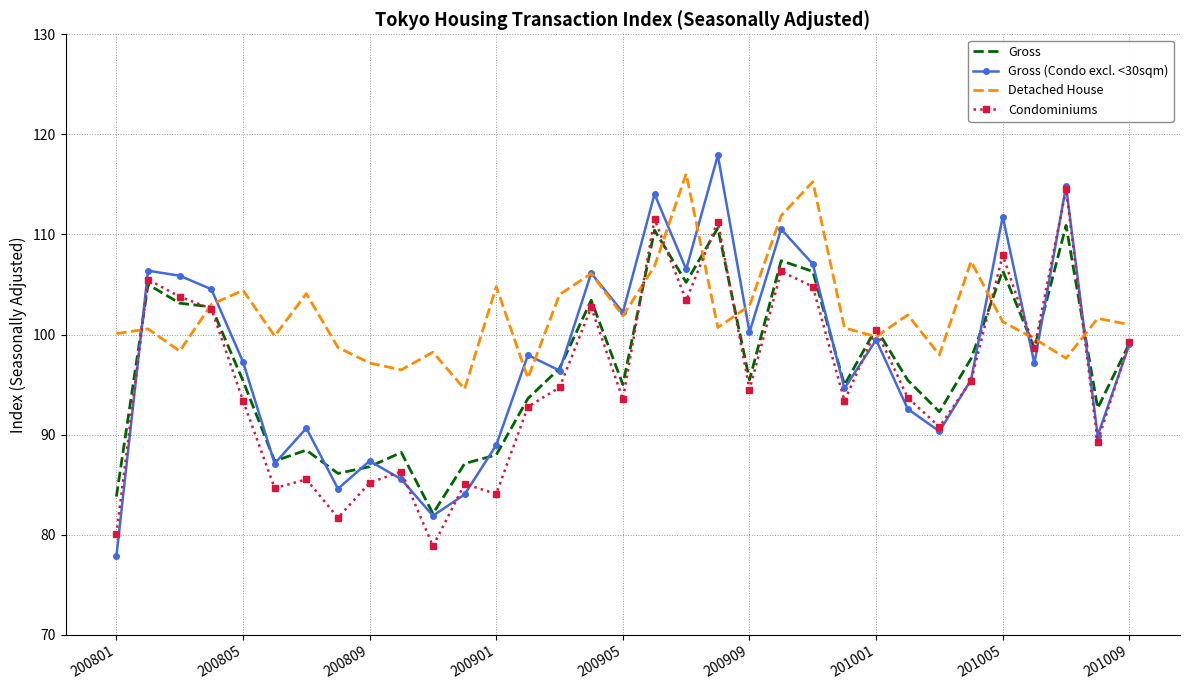

Which series has the largest range (max minus min)?

Gross (Condo excl. <30sqm)